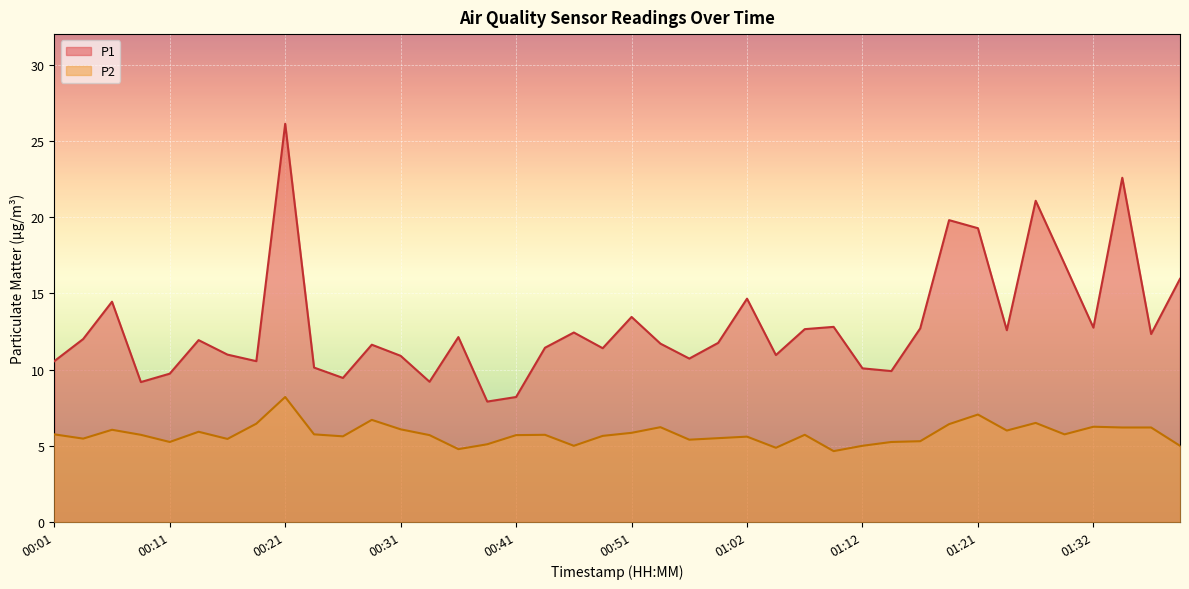

At which category is the sum across all series the highest?

00:21